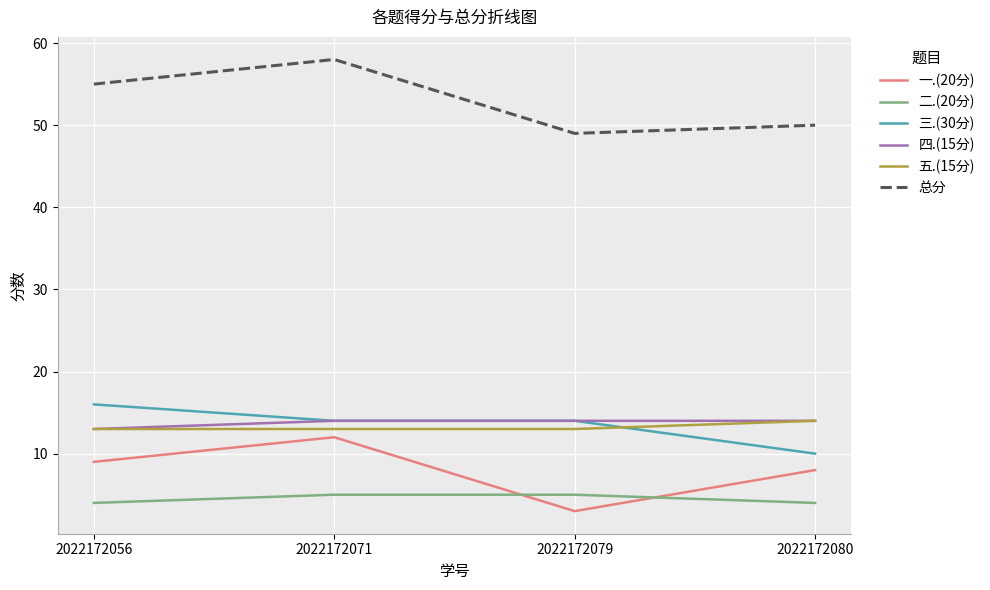

What is the sum of all 二.(20分) values?

18